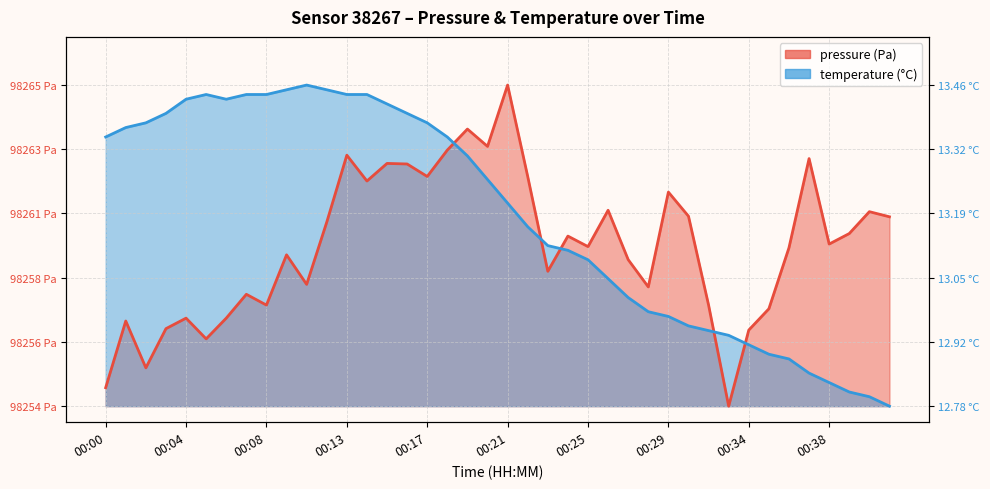

True or false: temperature and pressure intersect in this chart.

True